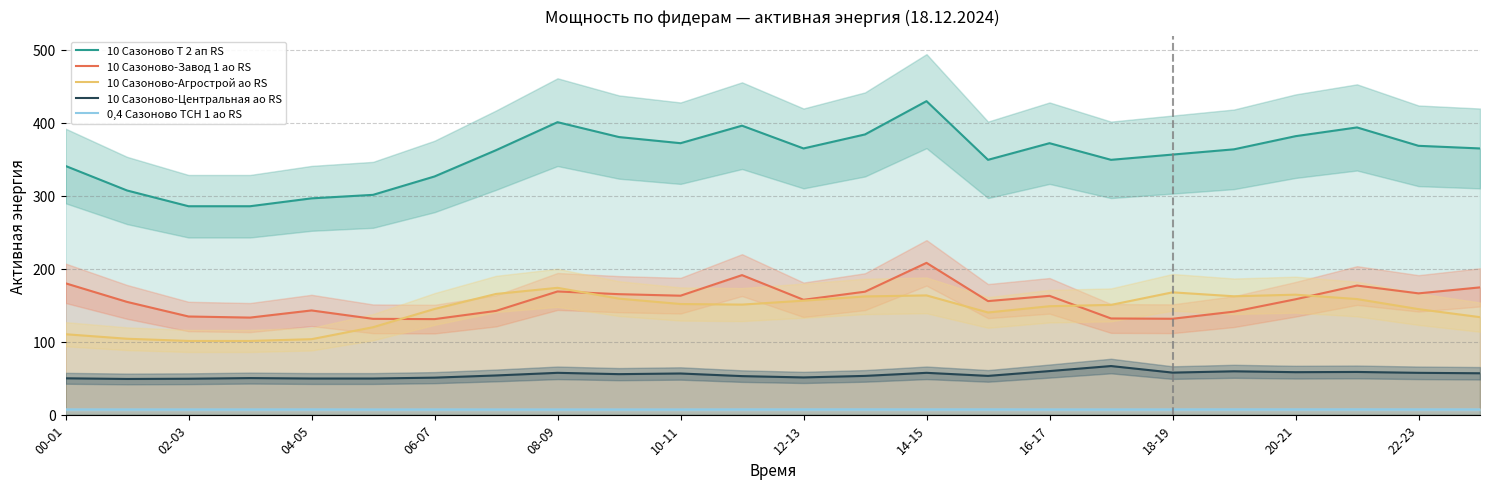

What are all the series names shown in the legend?

10 Сазоново Т 2 ап RS, 10 Сазоново-Завод 1 ао RS, 10 Сазоново-Агрострой ао RS, 10 Сазоново-Центральная ао RS, 0,4 Сазоново ТСН 1 ао RS